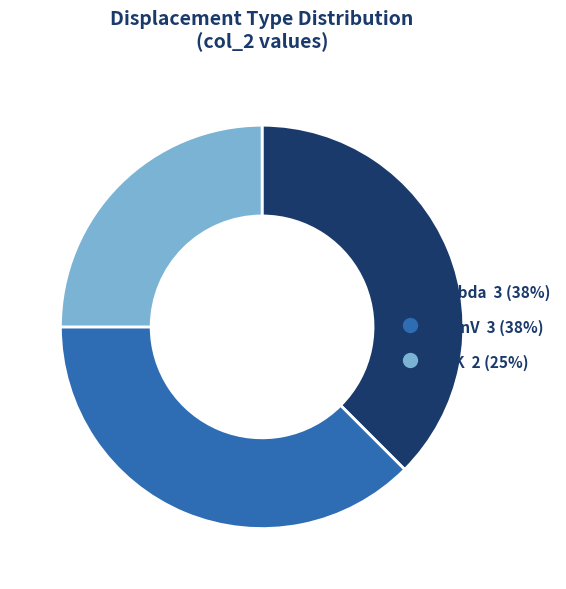

Is there any slice that represents more than half of the pie?

No